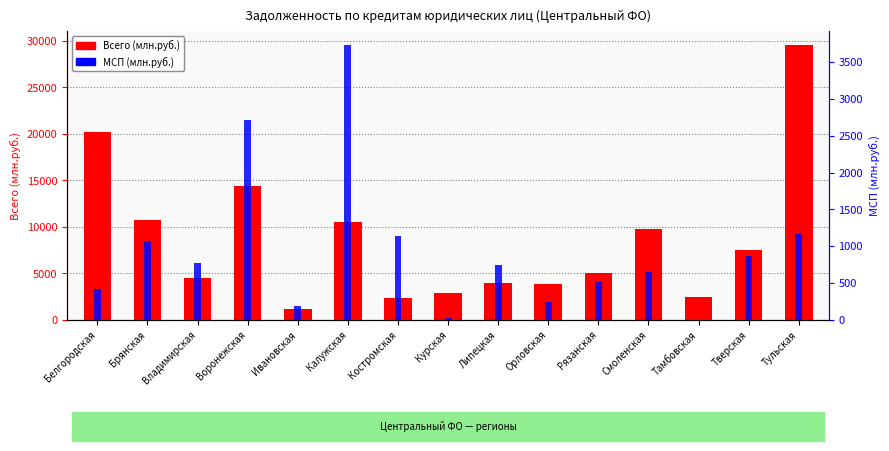

At which label does МСП (млн.руб.) first exceed 747?

Брянская